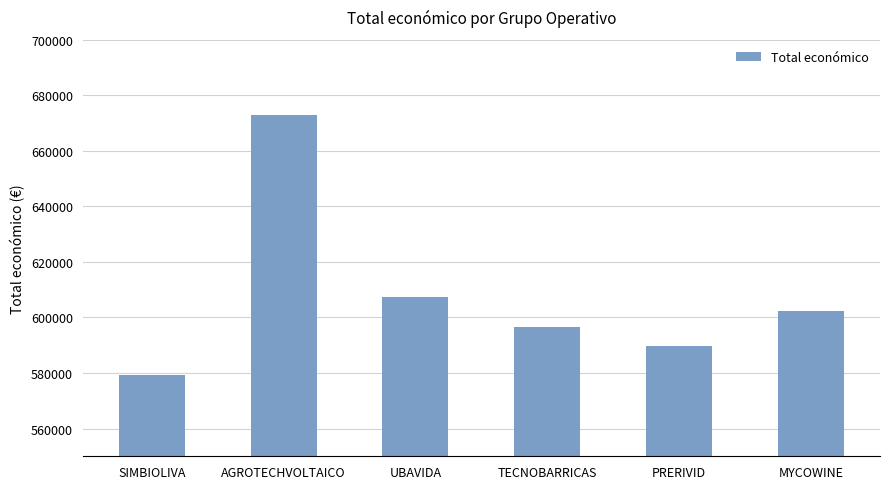

What is the difference between the second highest and second lowest values?

17611.0